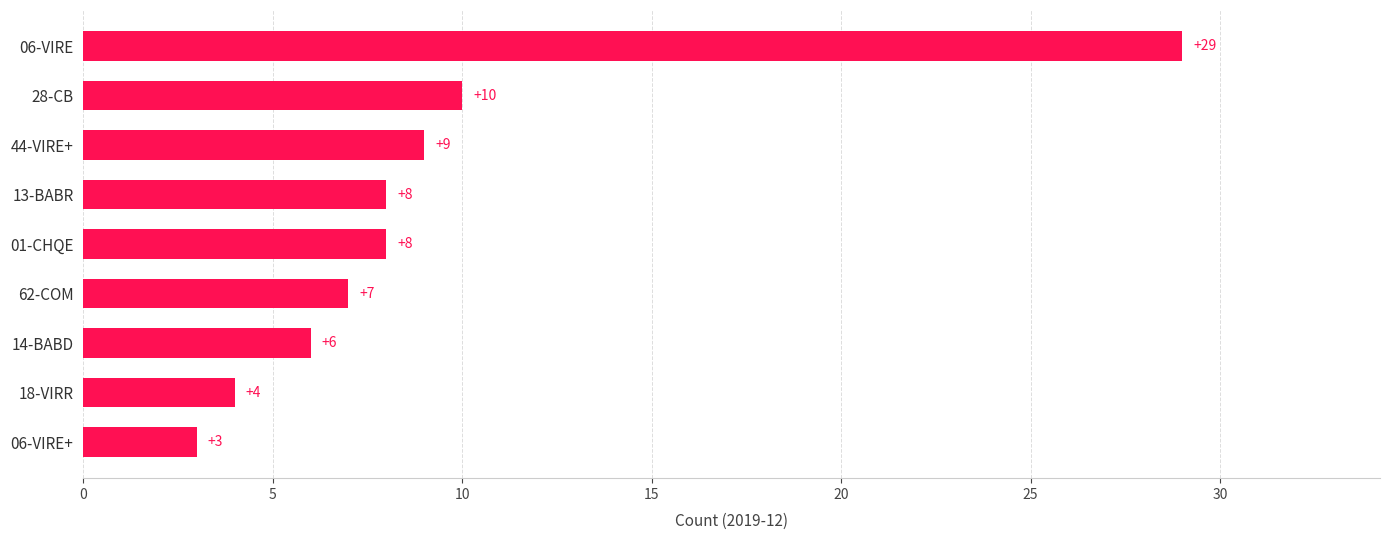

Reading top to bottom, list all the values displayed in this chart.

06-VIRE=29	28-CB=10	44-VIRE+=9	13-BABR=8	01-CHQE=8	62-COM=7	14-BABD=6	18-VIRR=4	06-VIRE+=3